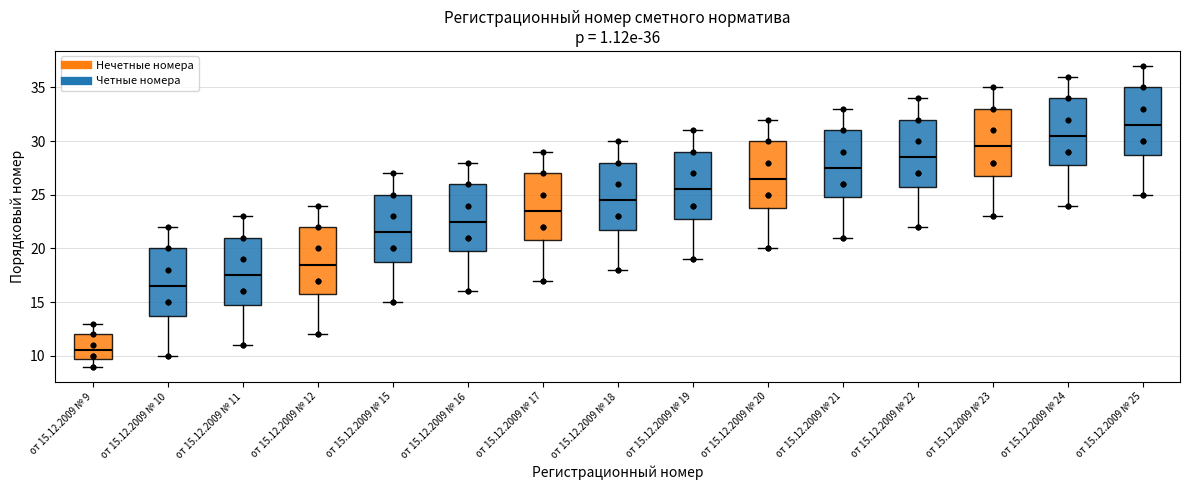

Which box's median line is the lowest?

от 15.12.2009 № 9